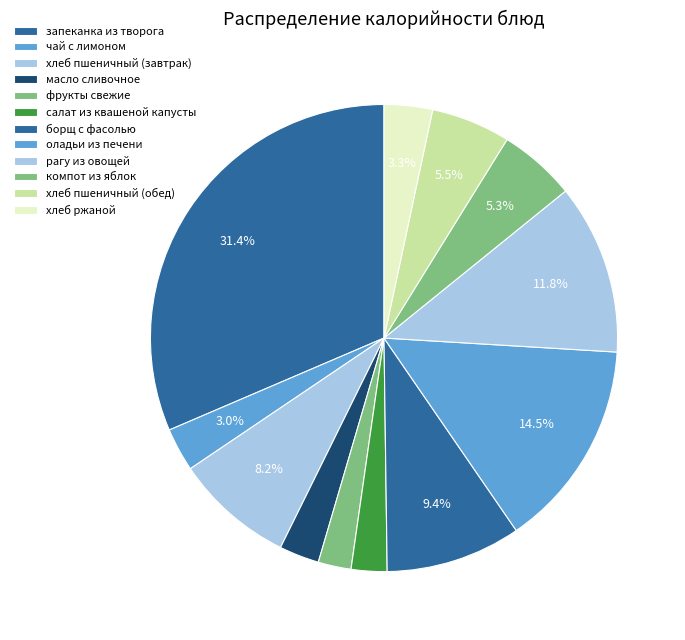

Rank the categories by value from highest to lowest.

запеканка из творога, оладьи из печени, рагу из овощей, борщ с фасолью, хлеб пшеничный (завтрак), хлеб пшеничный (обед), компот из яблок, хлеб ржаной, чай с лимоном, масло сливочное, салат из квашеной капусты, фрукты свежие